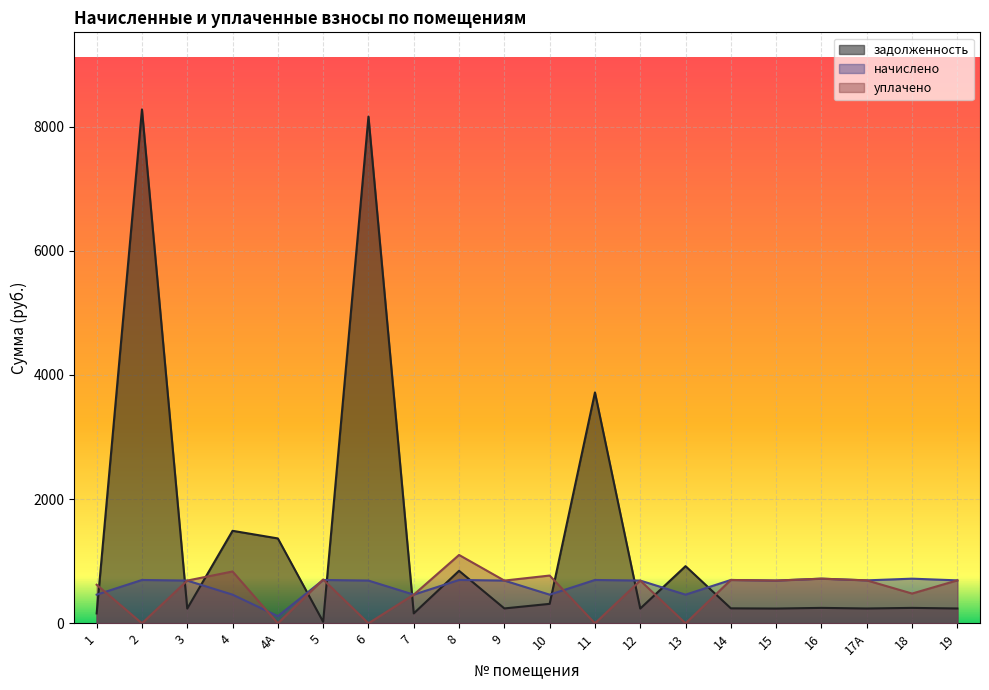

What is the label of the 16th point from the right?

4А